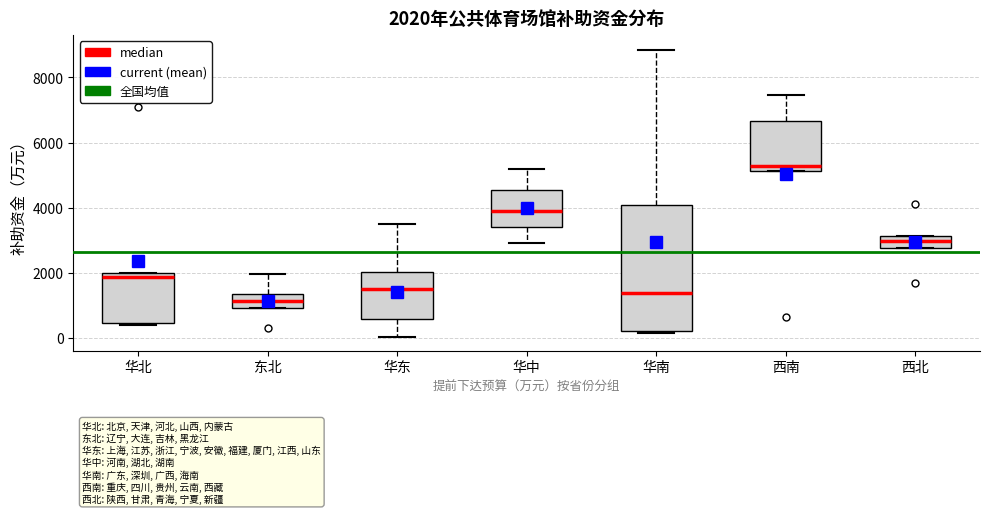

Which box is the tallest, from its lower edge to its upper edge?

华南